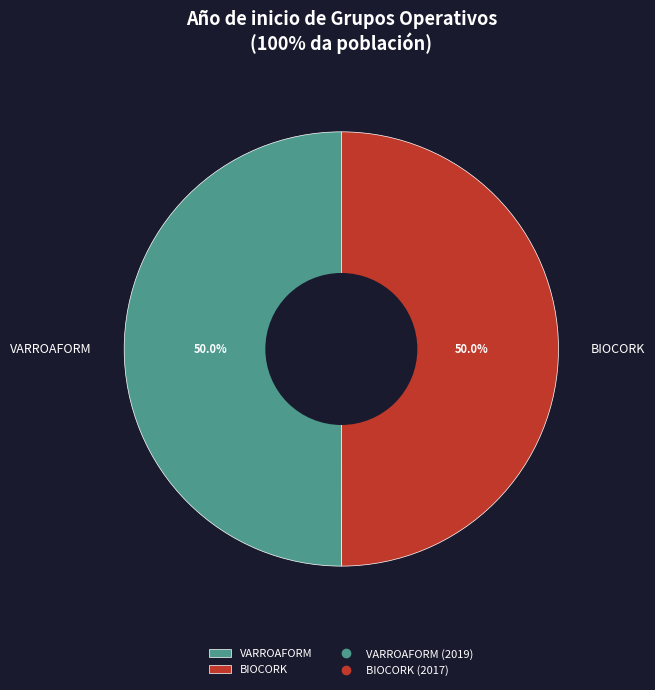

To the nearest percent, what percentage of the pie is BIOCORK?

50%